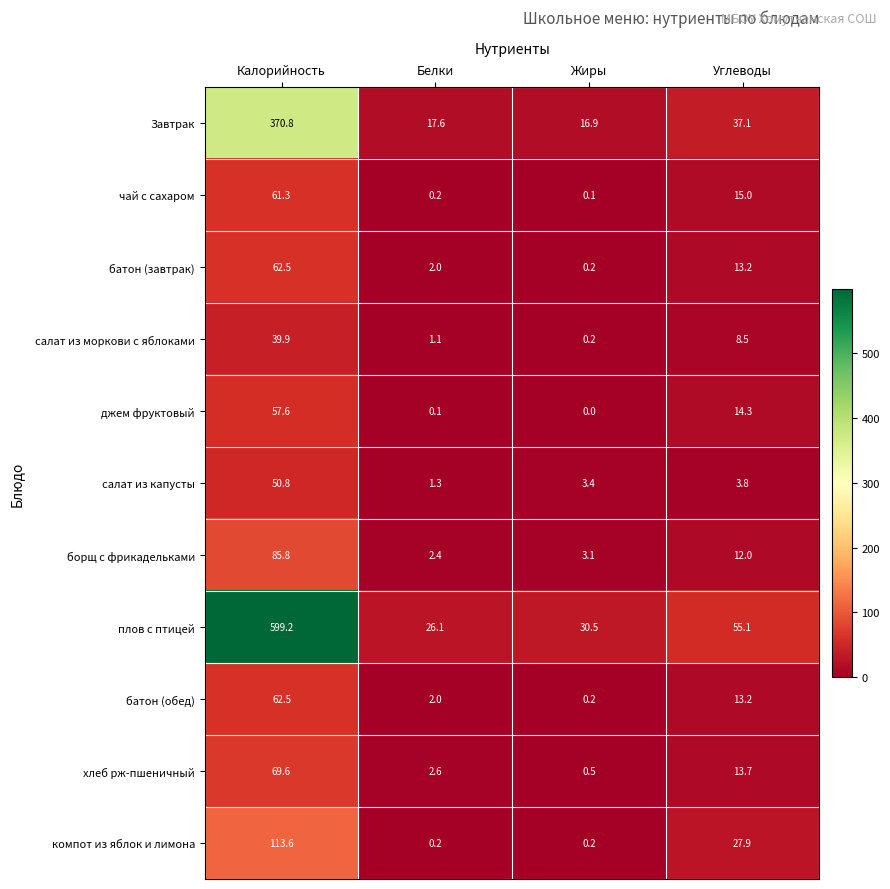

Count the number of data series in this chart.

11